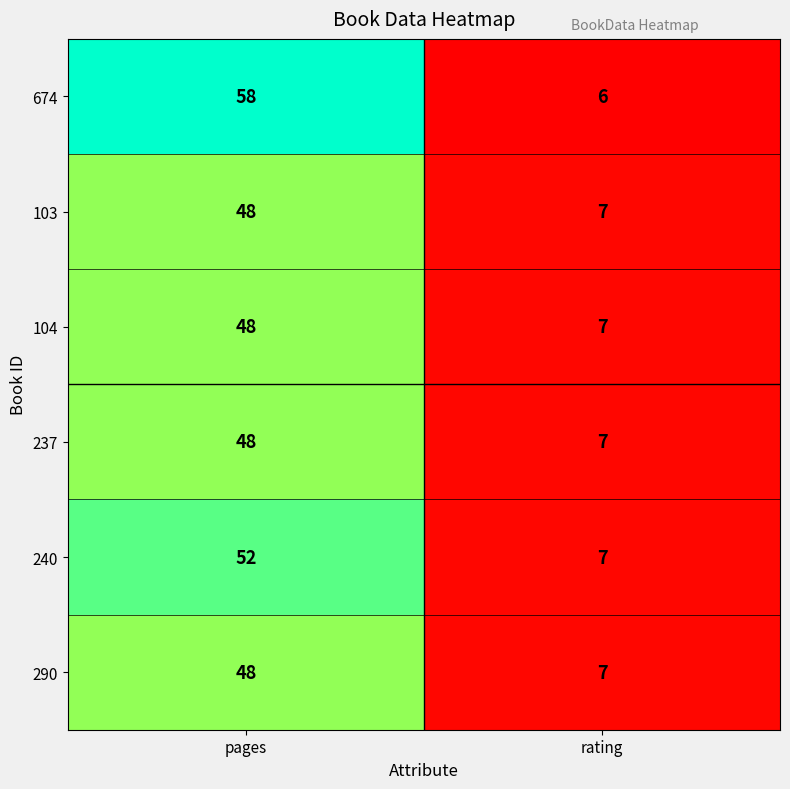

Reading left to right, list all the values displayed in this chart.

674: pages=58	rating=6
103: pages=48	rating=7
104: pages=48	rating=7
237: pages=48	rating=7
240: pages=52	rating=7
290: pages=48	rating=7